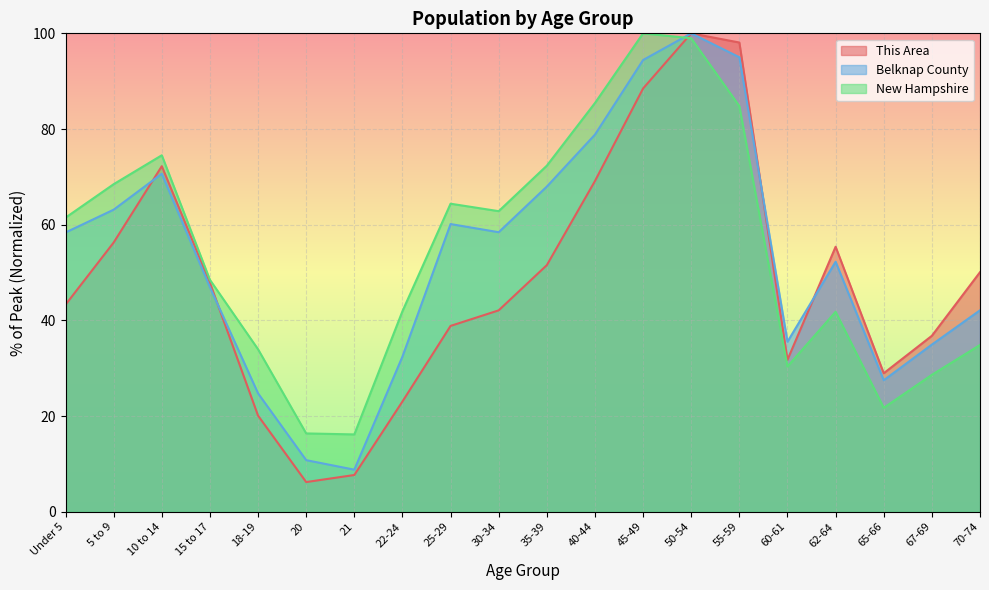

What is the total value across all series at 10 to 14?

217.4